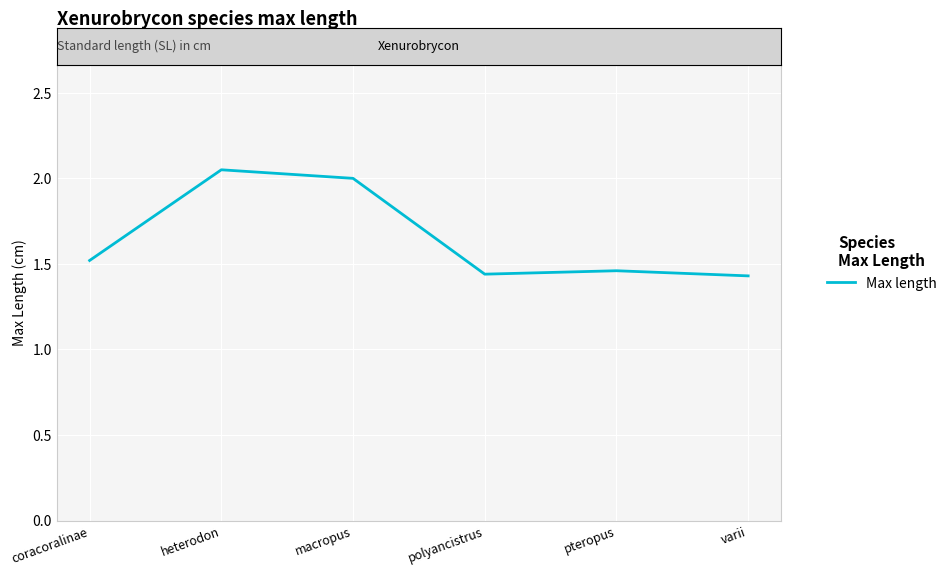

True or false: the data shows 2.0 at heterodon.

True